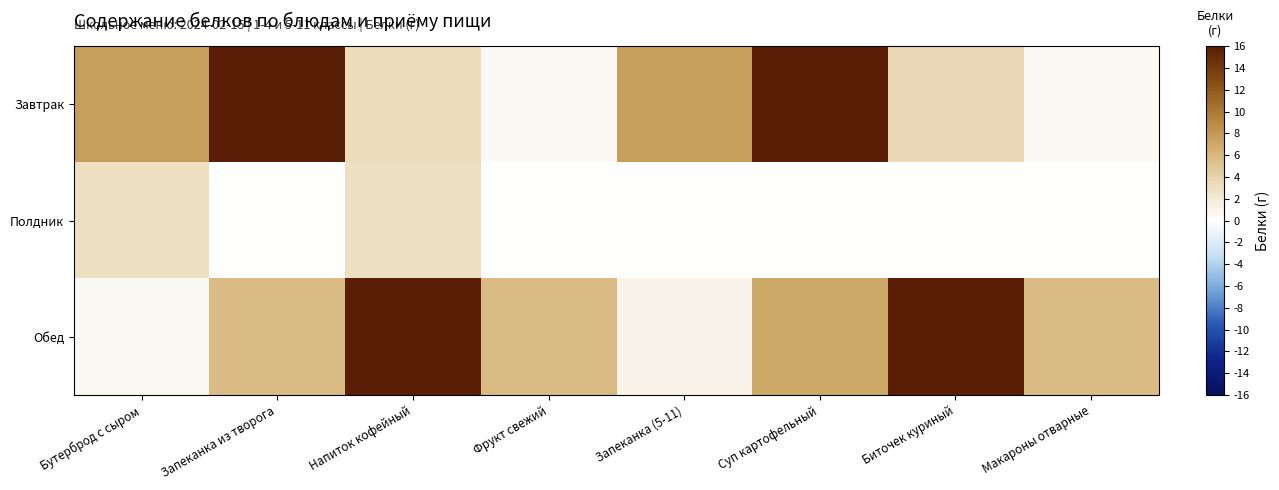

Reading left to right, extract all data points from this chart.

Завтрак: Бутерброд с сыром=7.6	Запеканка из творога=22.6	Напиток кофейный=3.3	Фрукт свежий=0.6	Запеканка (5-11)=7.6	Суп картофельный=30.1	Биточек куриный=3.5	Макароны отварные=0.6
Полдник: Бутерброд с сыром=3.0	Запеканка из творога=0.1	Напиток кофейный=3.0	Фрукт свежий=0.1	Запеканка (5-11)=0.0	Суп картофельный=0.0	Биточек куриный=0.0	Макароны отварные=0.0
Обед: Бутерброд с сыром=0.6	Запеканка из творога=5.6	Напиток кофейный=17.4	Фрукт свежий=5.7	Запеканка (5-11)=1.1	Суп картофельный=7.0	Биточек куриный=17.4	Макароны отварные=5.7